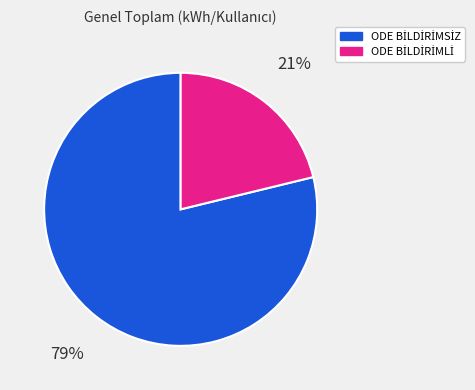

True or false: ODE BİLDİRİMLİ accounts for 21% of the total.

True